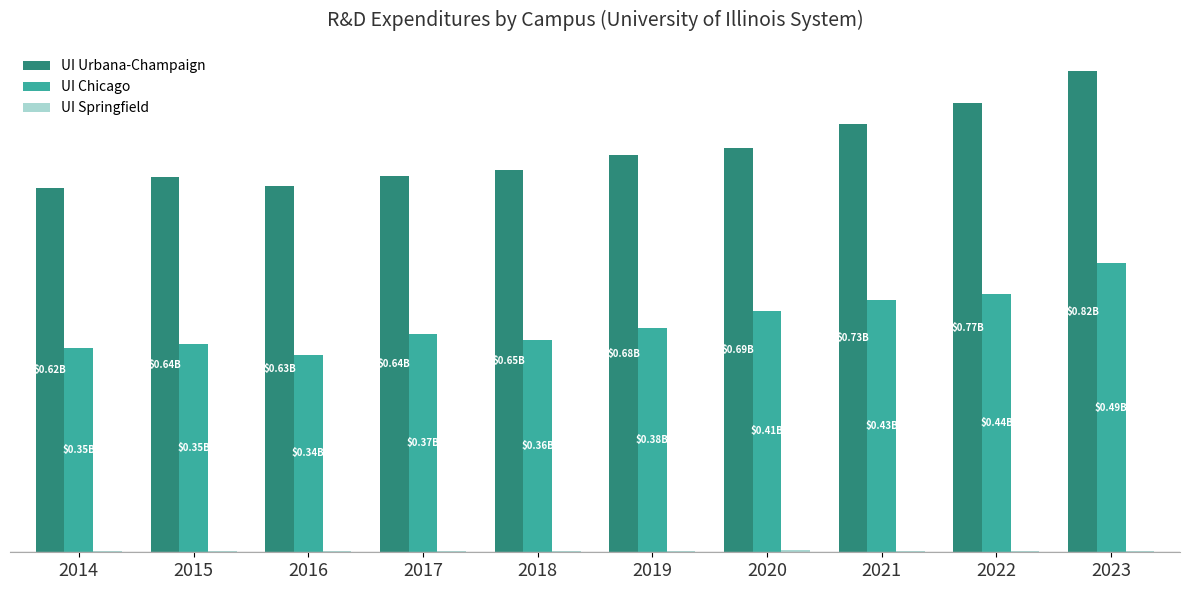

Are the bars grouped side by side (vs. stacked)?

Yes